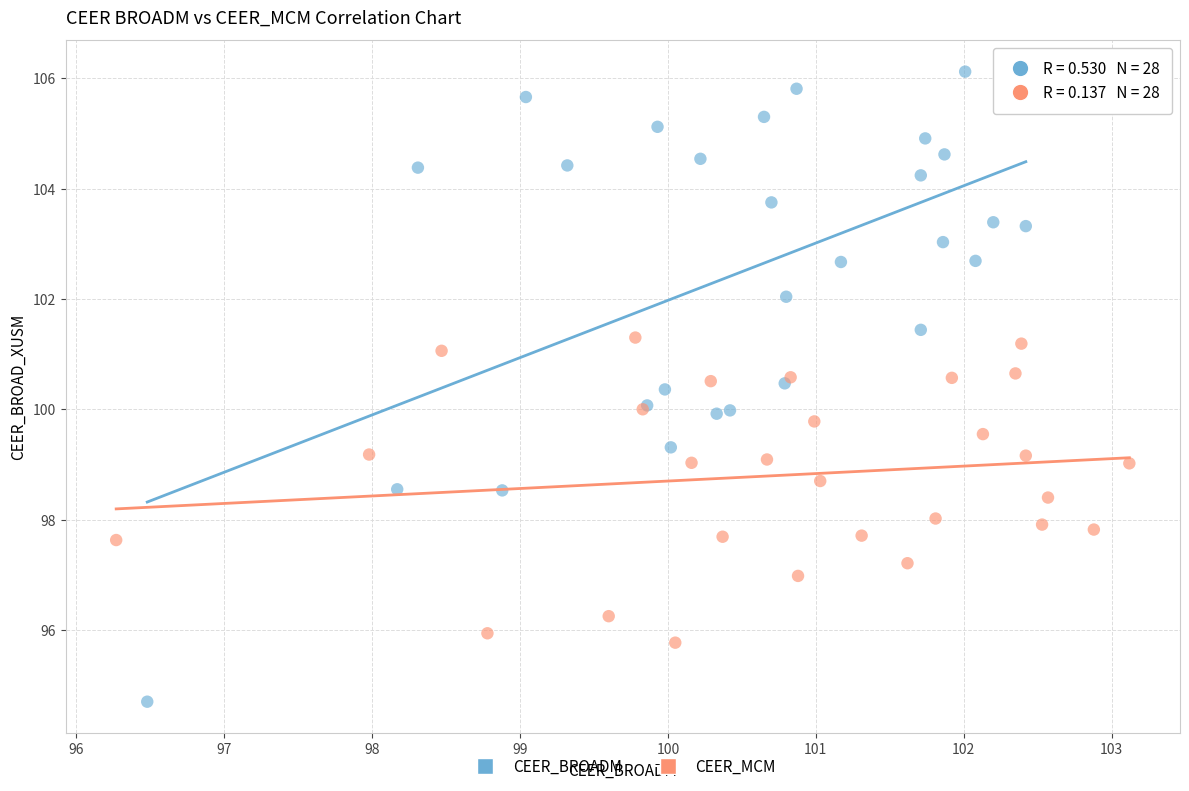

Which series has the largest Y range (max minus min)?

CEER_BROADM